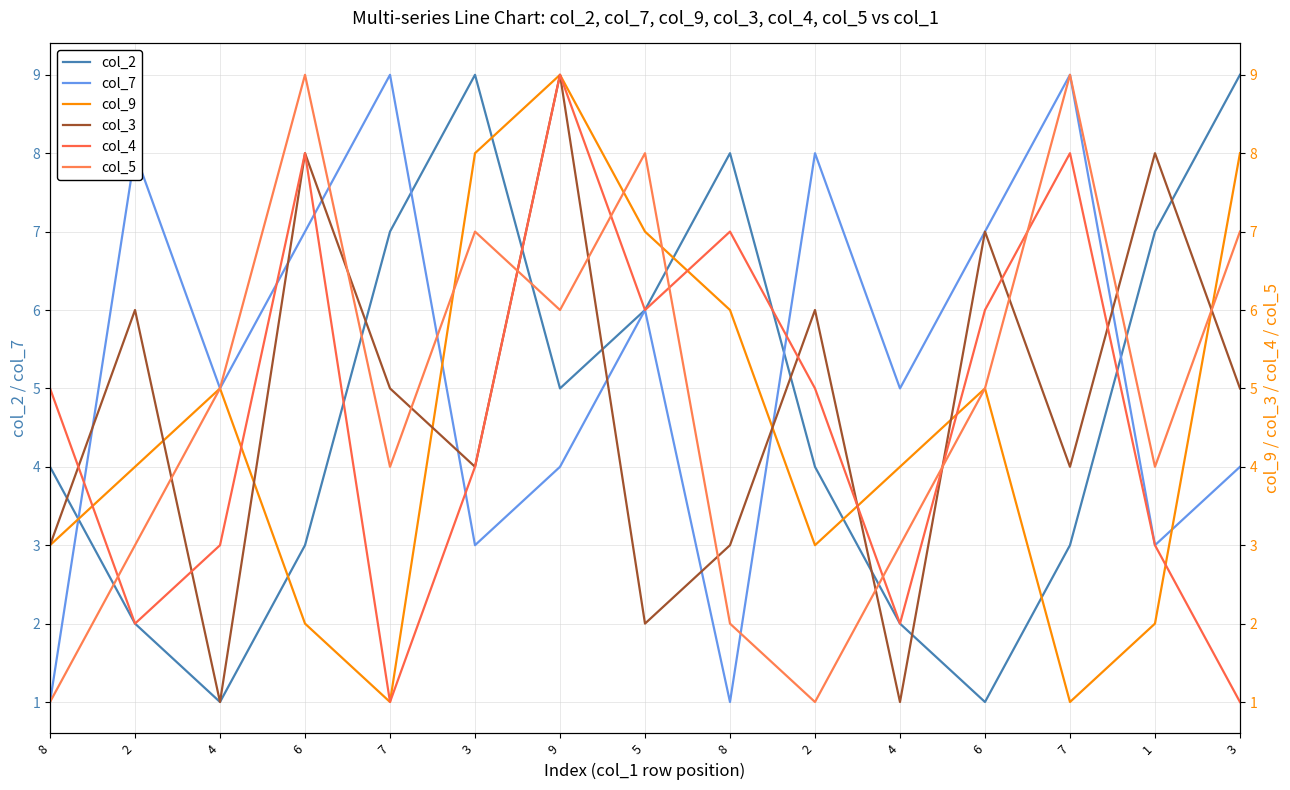

Is it true that col_4 equals 8 at 8?

False